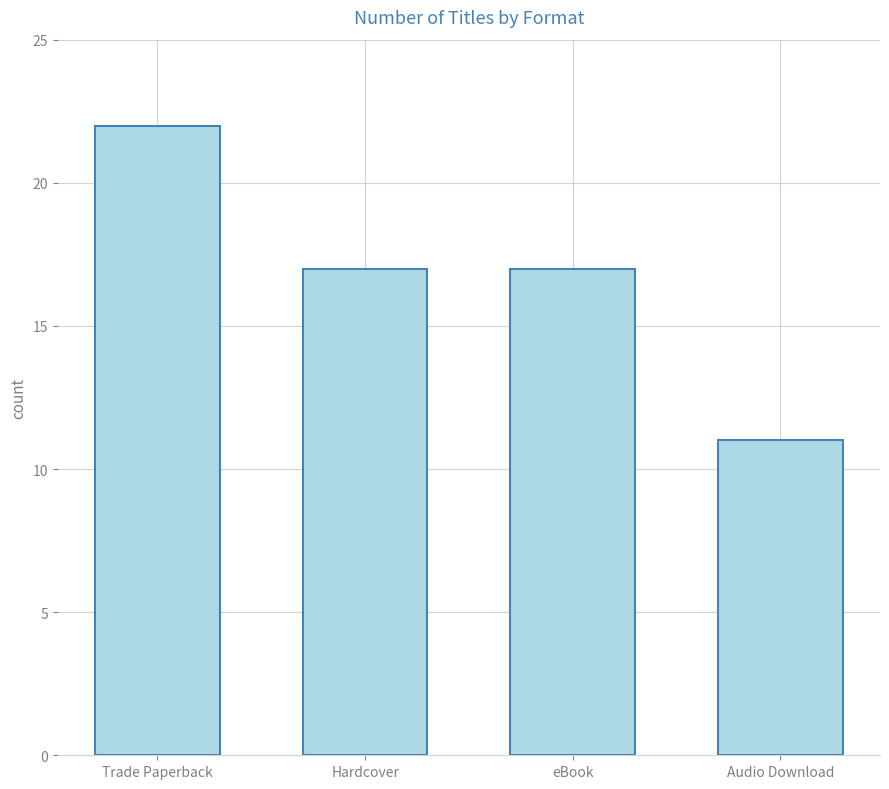

Is it true that the value at Hardcover is 4?

False